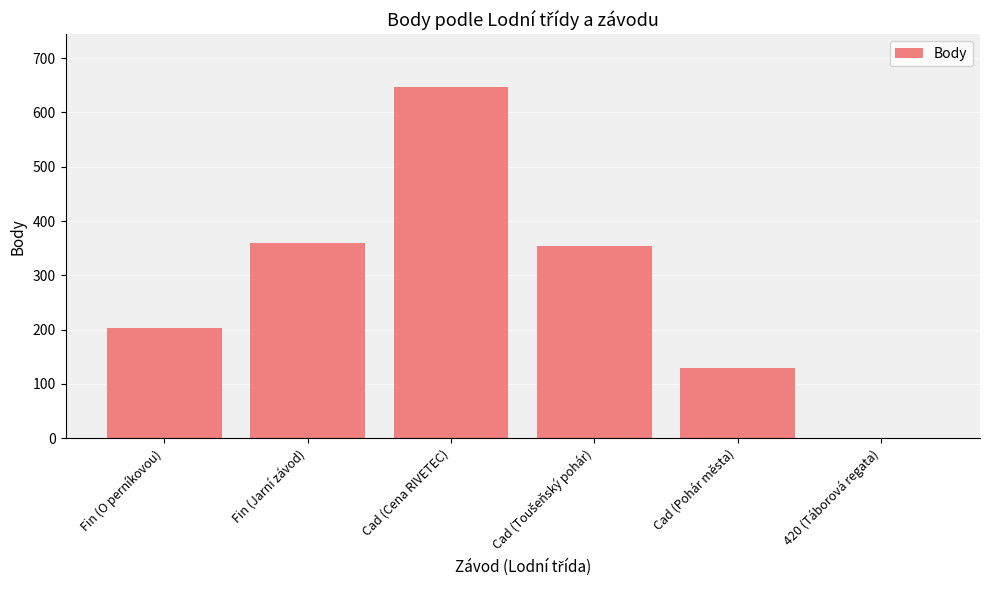

What is the sum of all values?

1692